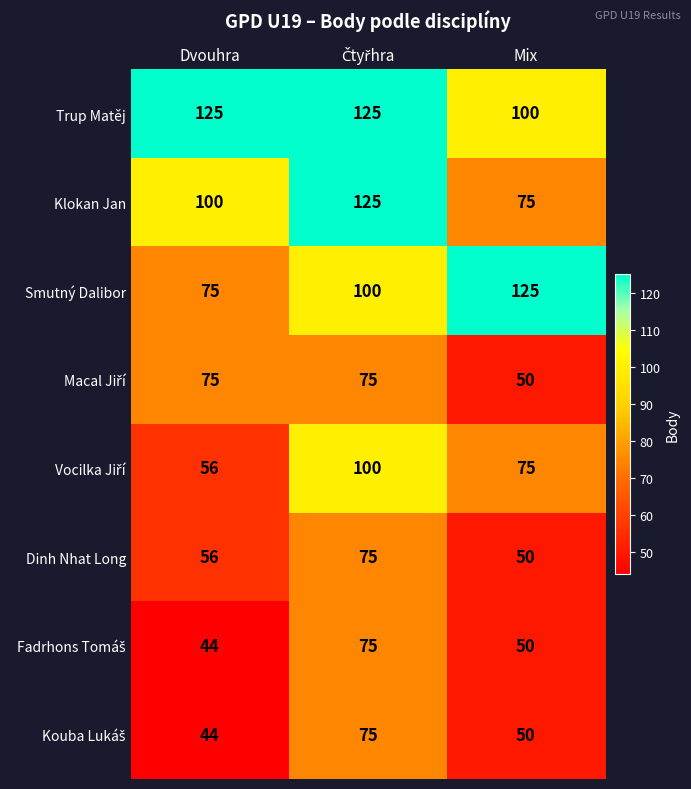

At which label does Smutný Dalibor reach its minimum?

Dvouhra